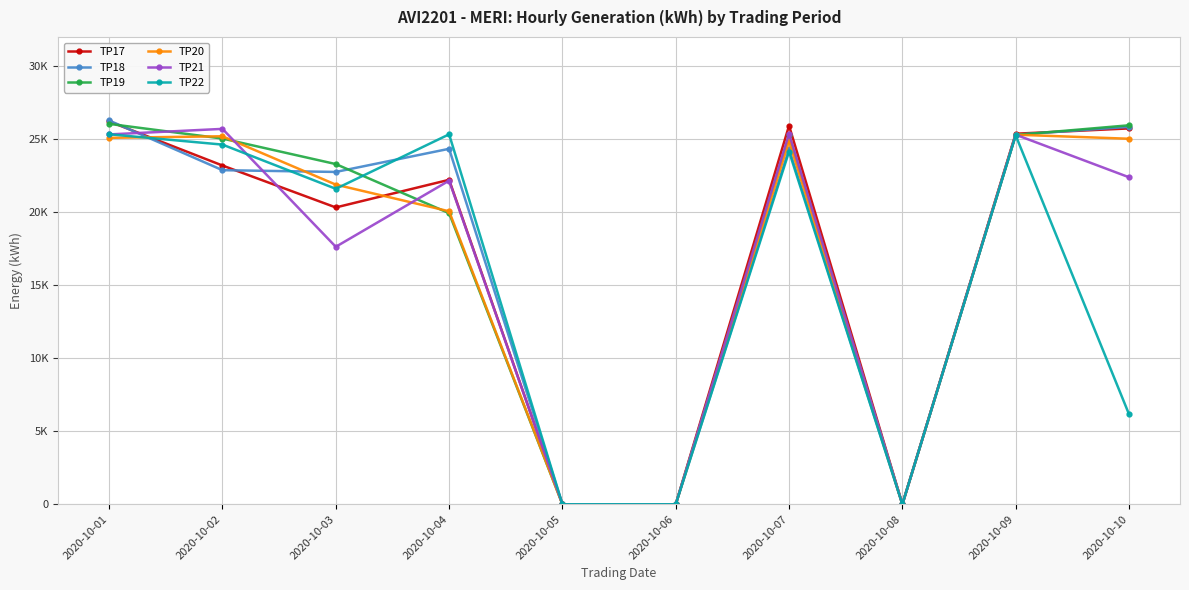

What are all the series names shown in the legend?

TP17, TP18, TP19, TP20, TP21, TP22